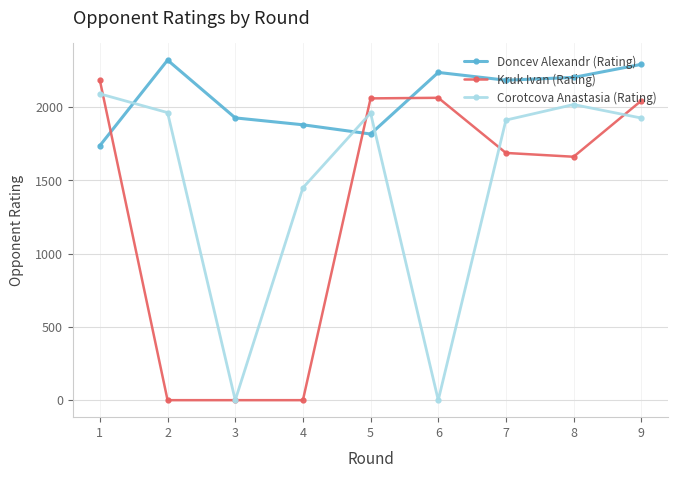

How many data points in Doncev Alexandr (Rating) are less than 2182?

4